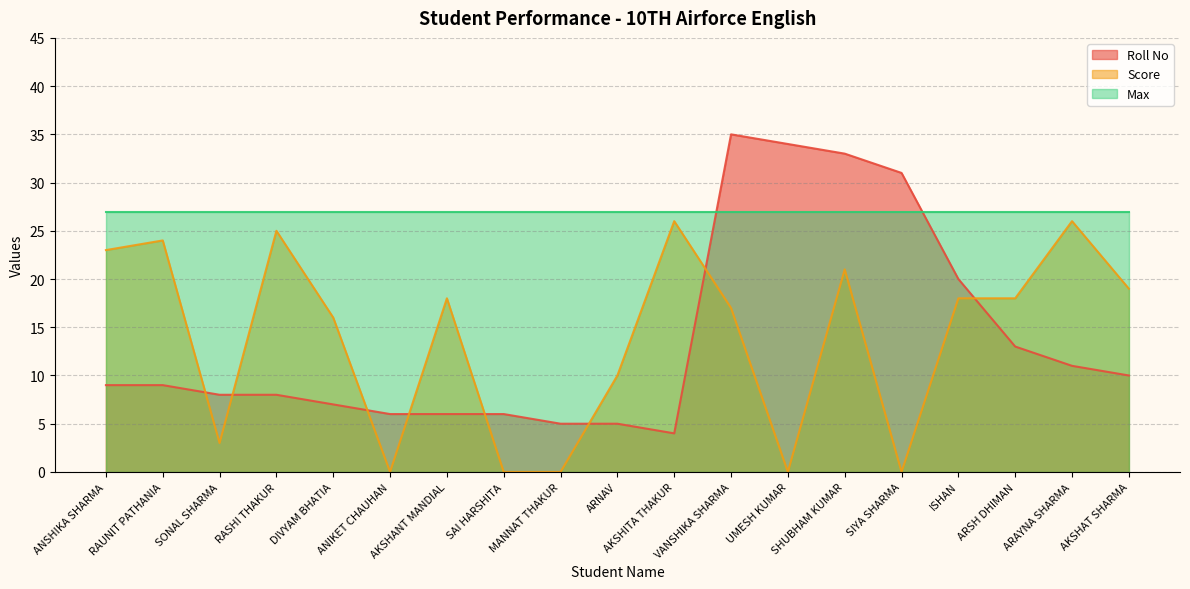

Where is the first local maximum for Roll No?

VANSHIKA SHARMA